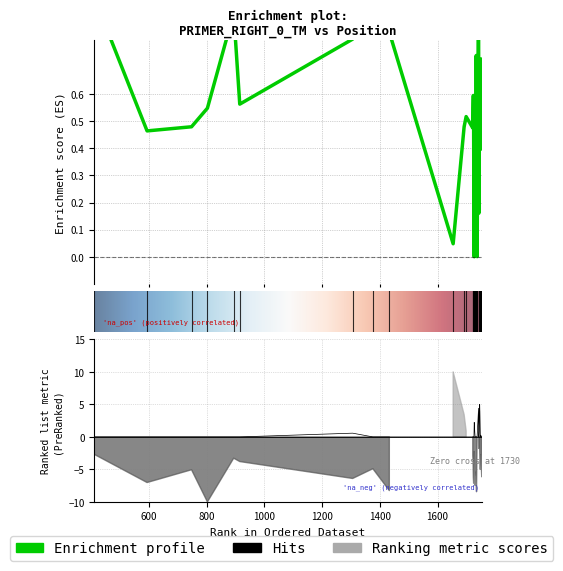

How many lines are shown in the chart?

2